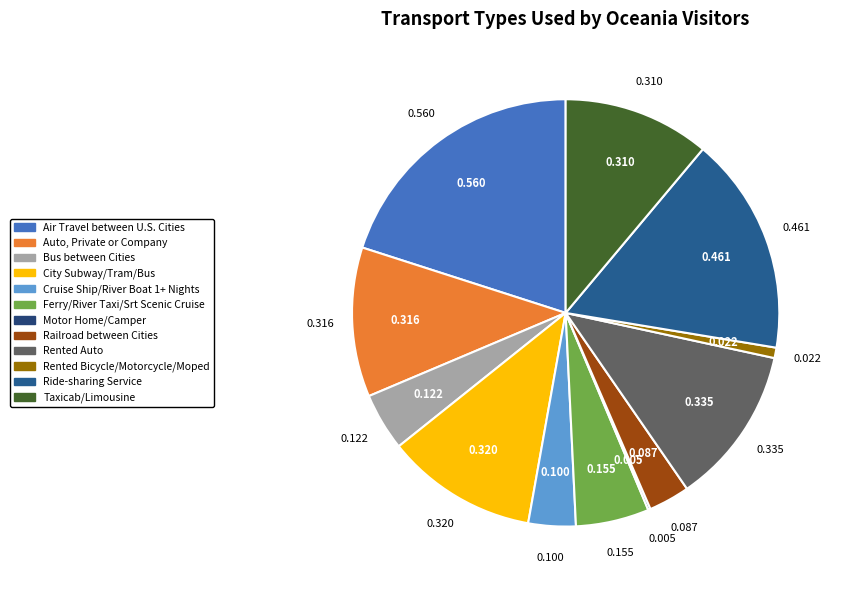

Is it true that Ride-sharing Service is 17% of the pie?

True